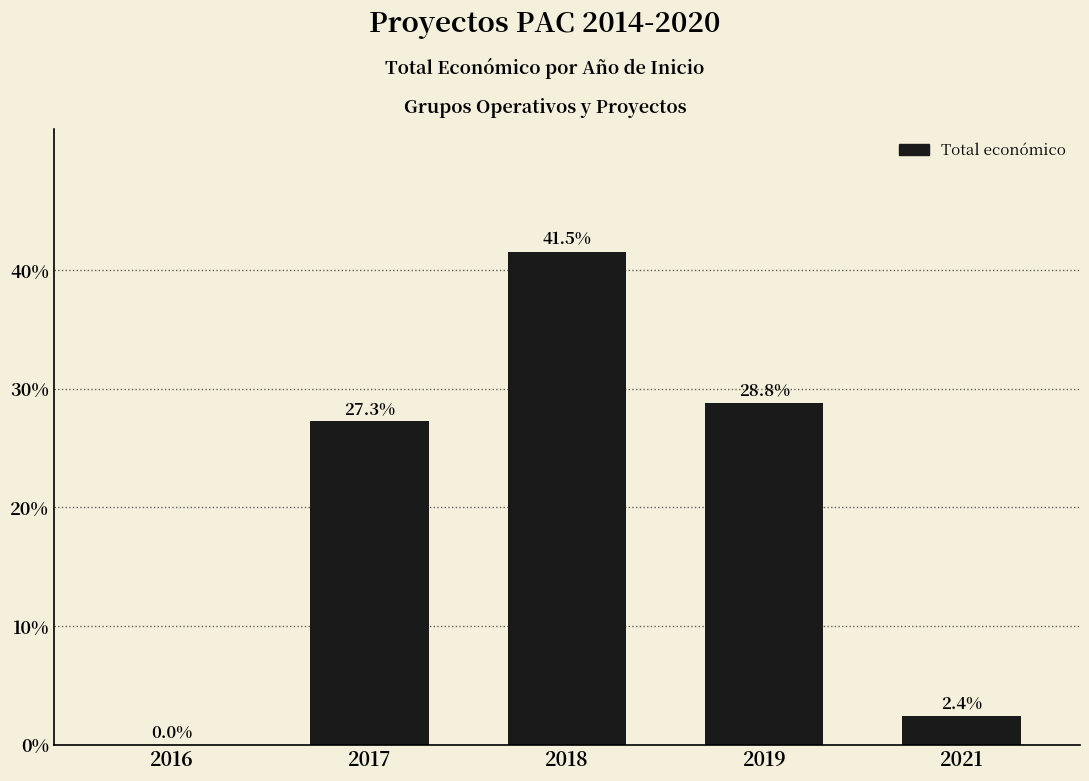

Which category has the highest value across all series?

2018